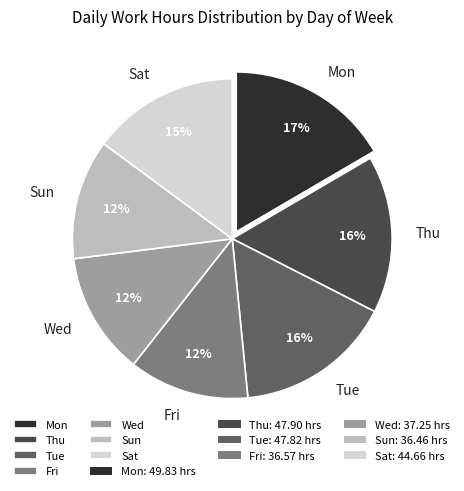

Is there a majority slice in this chart?

No